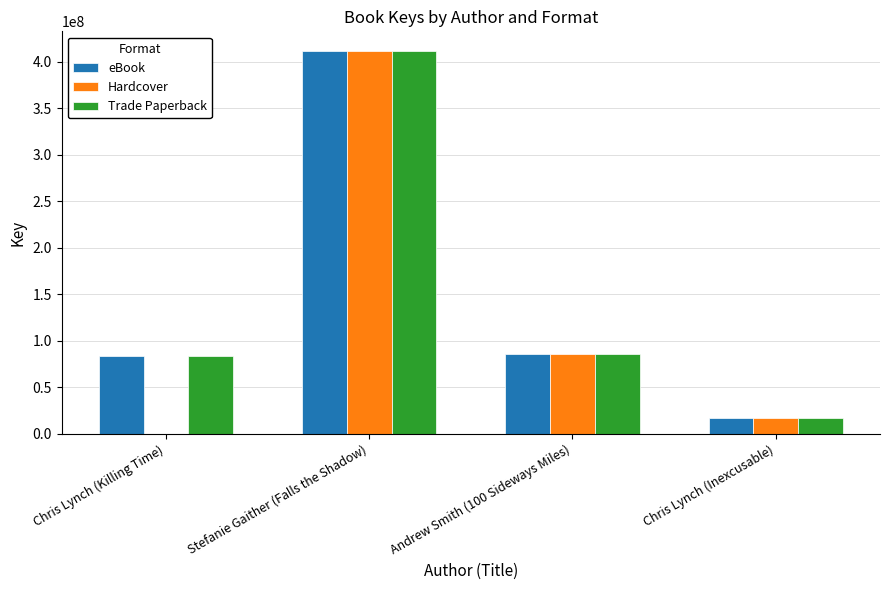

Is the value of Trade Paperback at Stefanie Gaither (Falls the Shadow) greater than the value of eBook at Chris Lynch (Killing Time)?

Yes